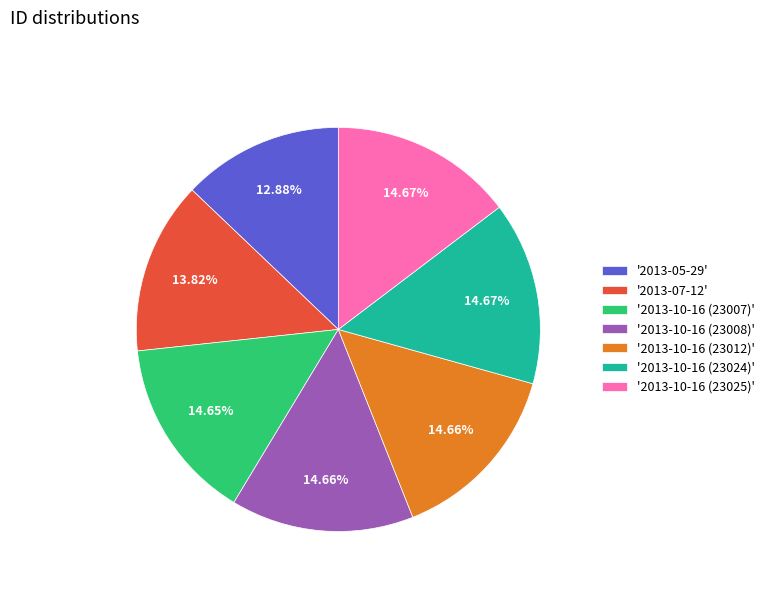

Does any single category account for the majority?

No